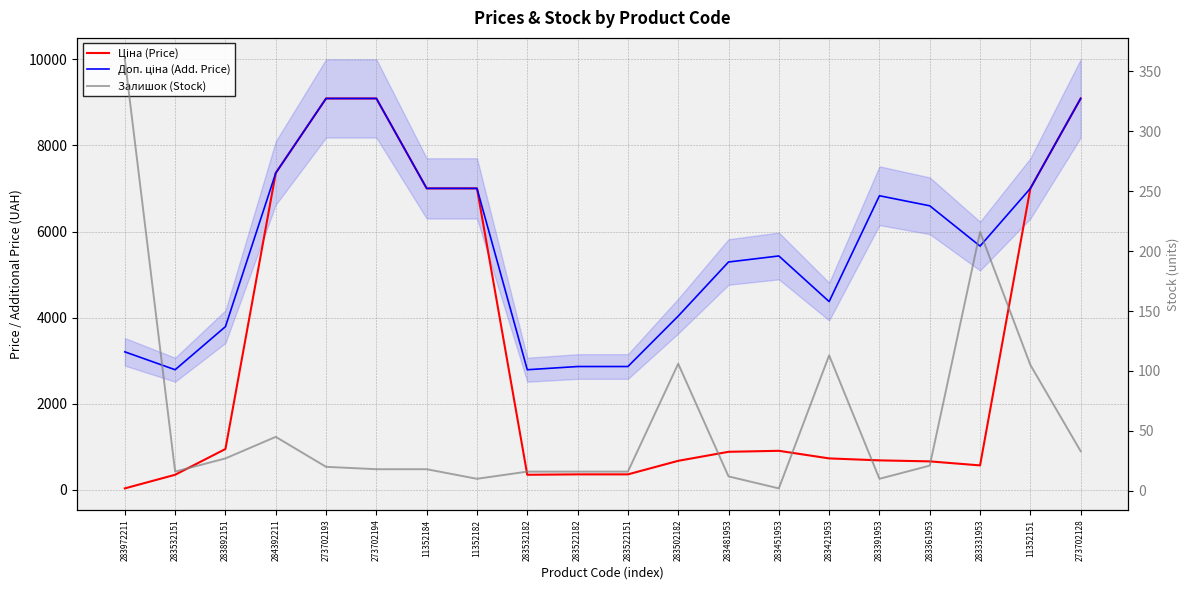

What is the value of the Ціна (Price) point at the 15th from the left?

728.8